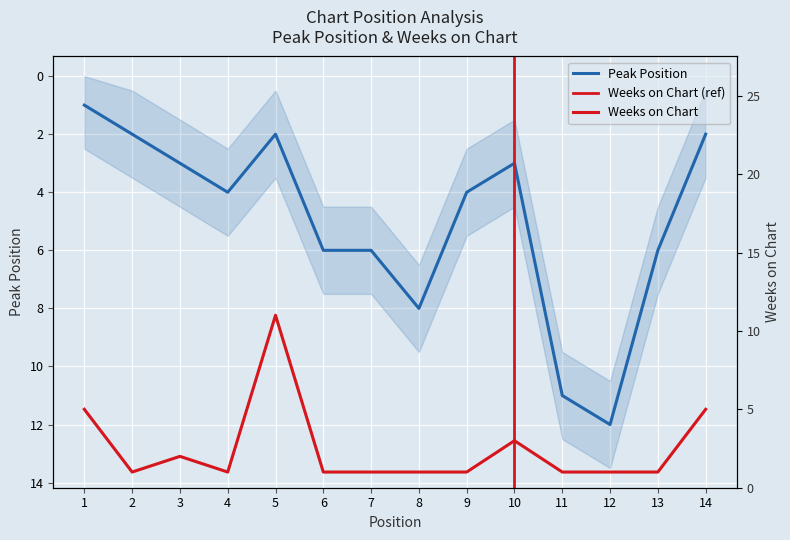

True or false: Weeks on Chart has more than 1 interior local peaks.

True